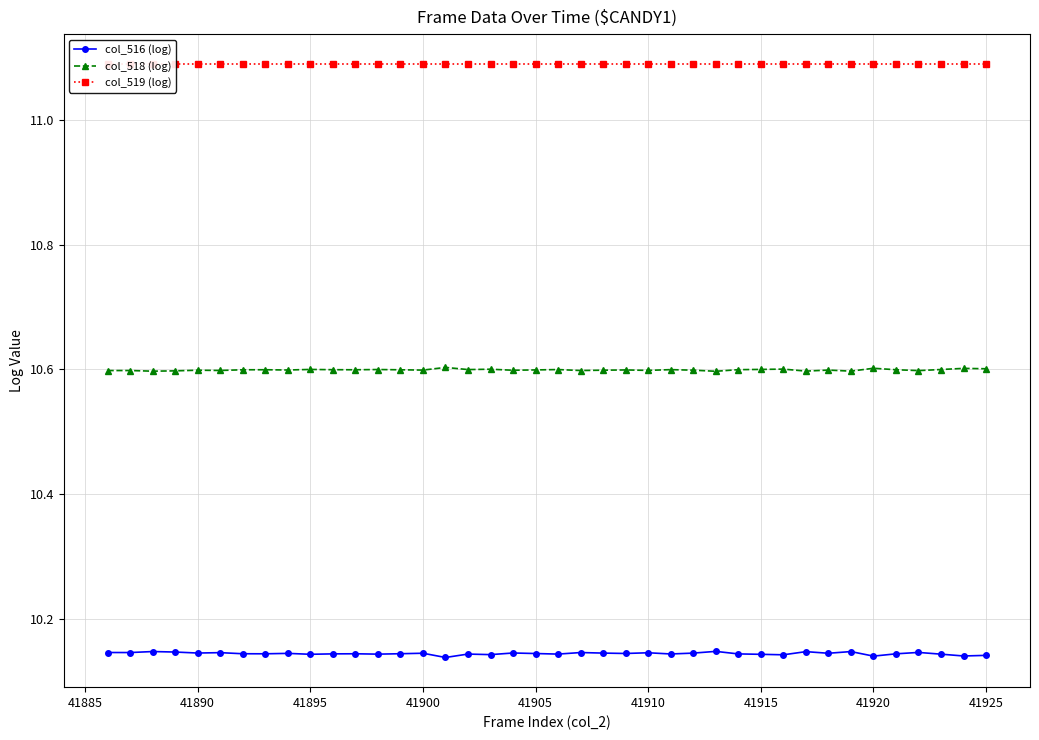

True or false: col_518 (log) has more than 0 interior local peaks.

True